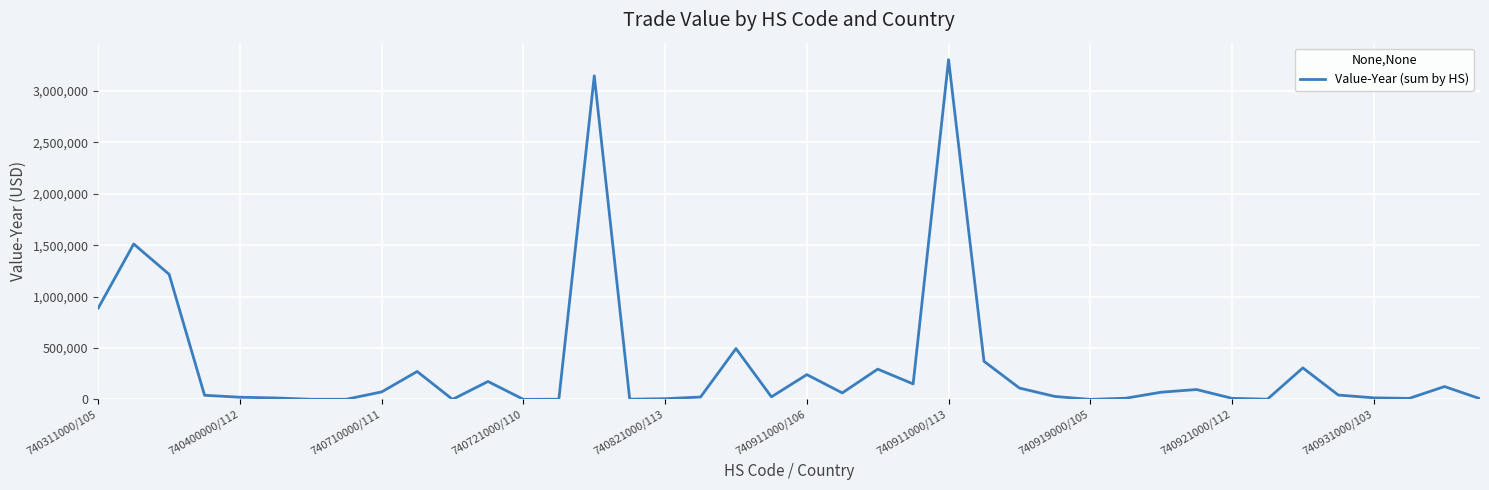

What is the maximum value shown in the chart?

3304120